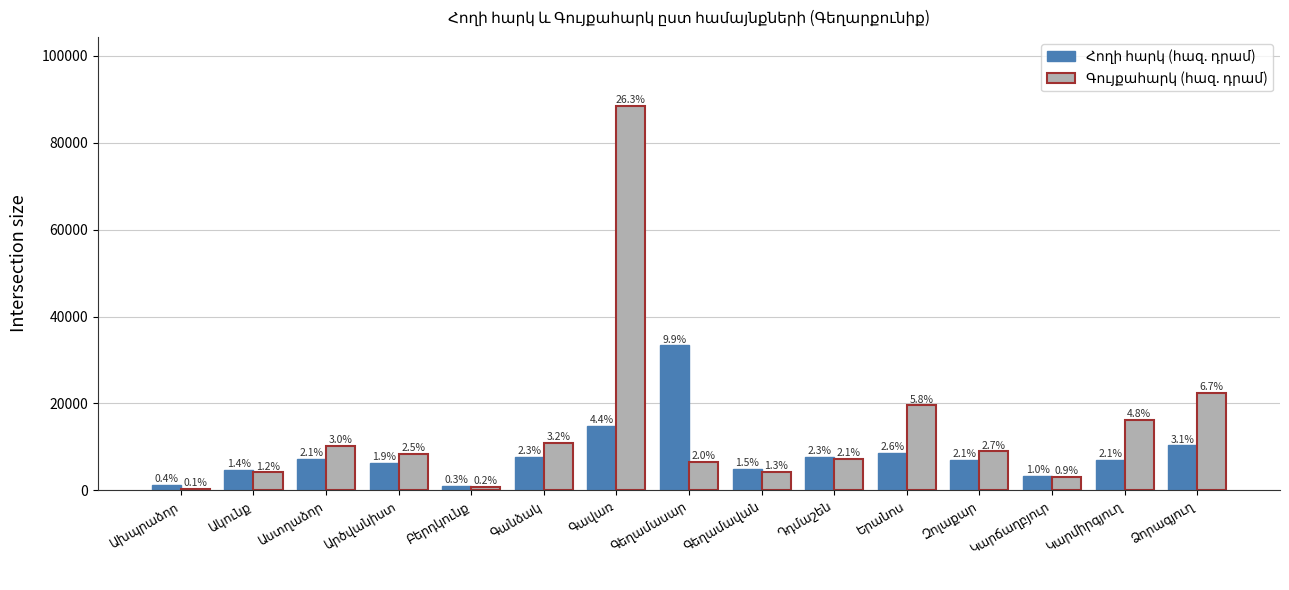

List the labels in order of Գույքահարկ (հազ. դրամ) value, smallest first.

Ախպրաձոր, Բերդկունք, Կարճաղբյուր, Ակունք, Գեղամավան, Գեղամասար, Դդմաշեն, Արծվանիստ, Զոլաքար, Աստղաձոր, Գանձակ, Կարմիրգյուղ, Երանոս, Ձորագյուղ, Գավառ